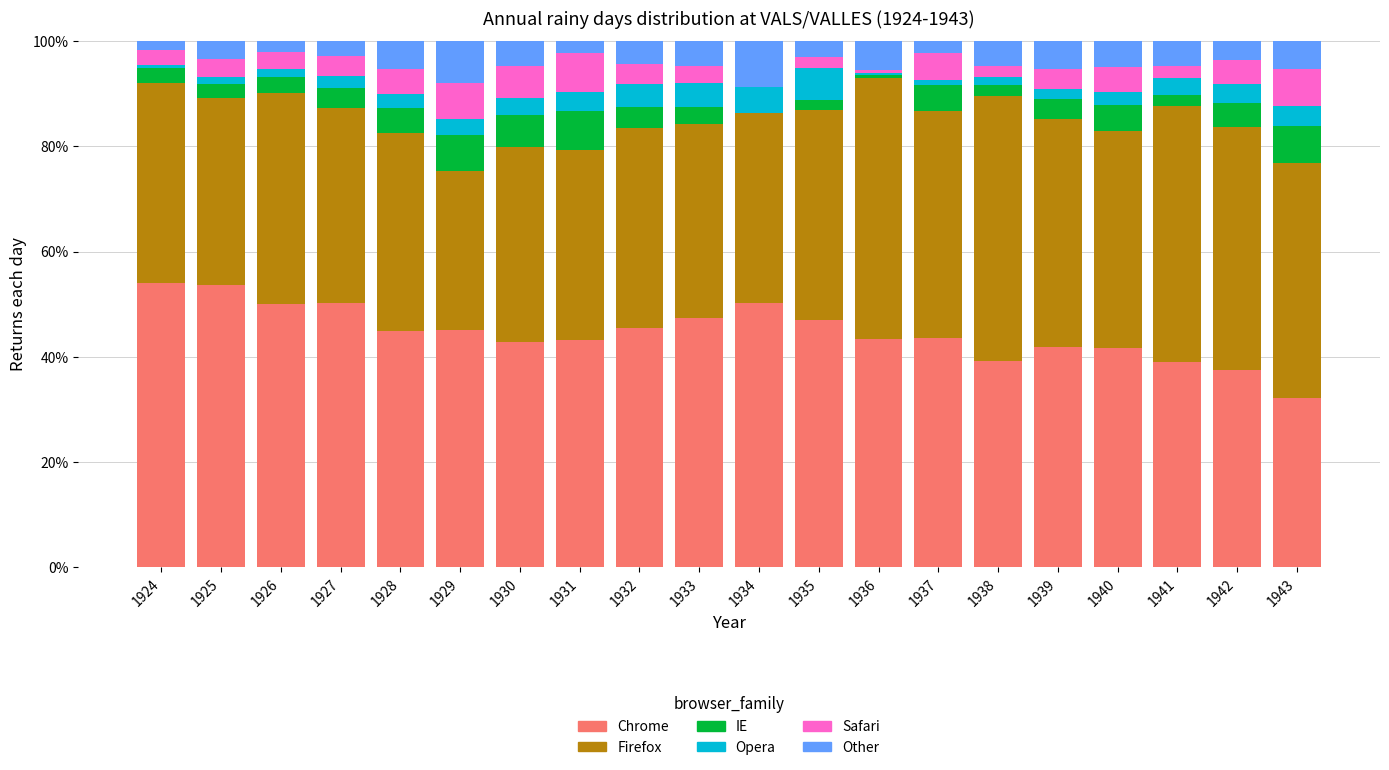

What is the highest value of the Chrome series?

54.0